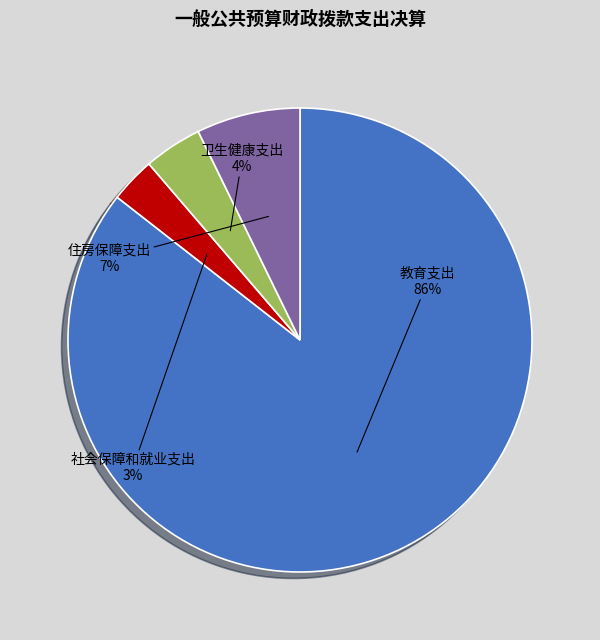

Is there any slice that represents more than half of the pie?

Yes